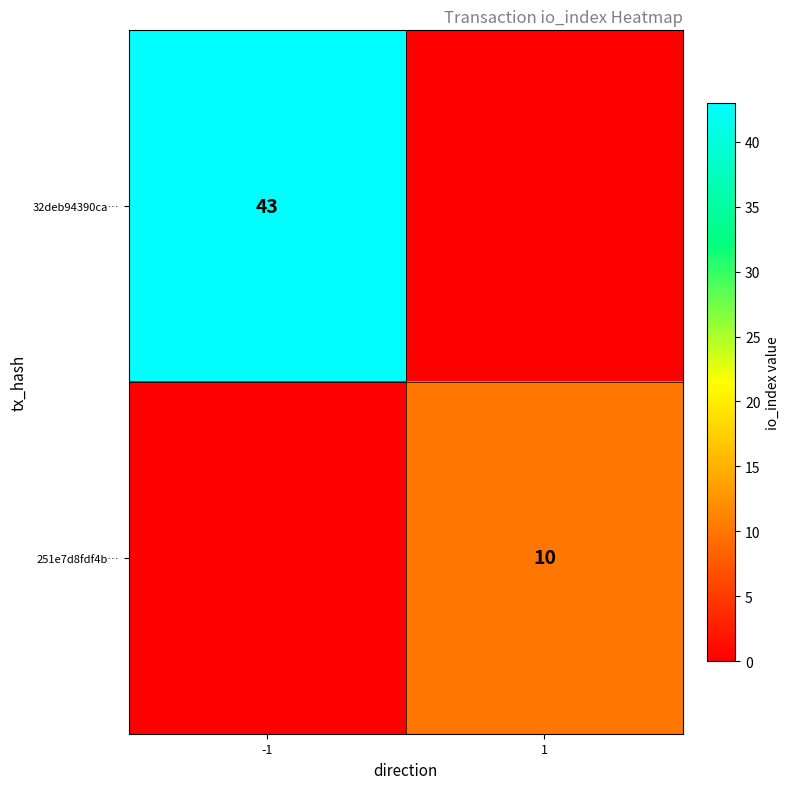

Which has a higher value, -1 or 1?

-1